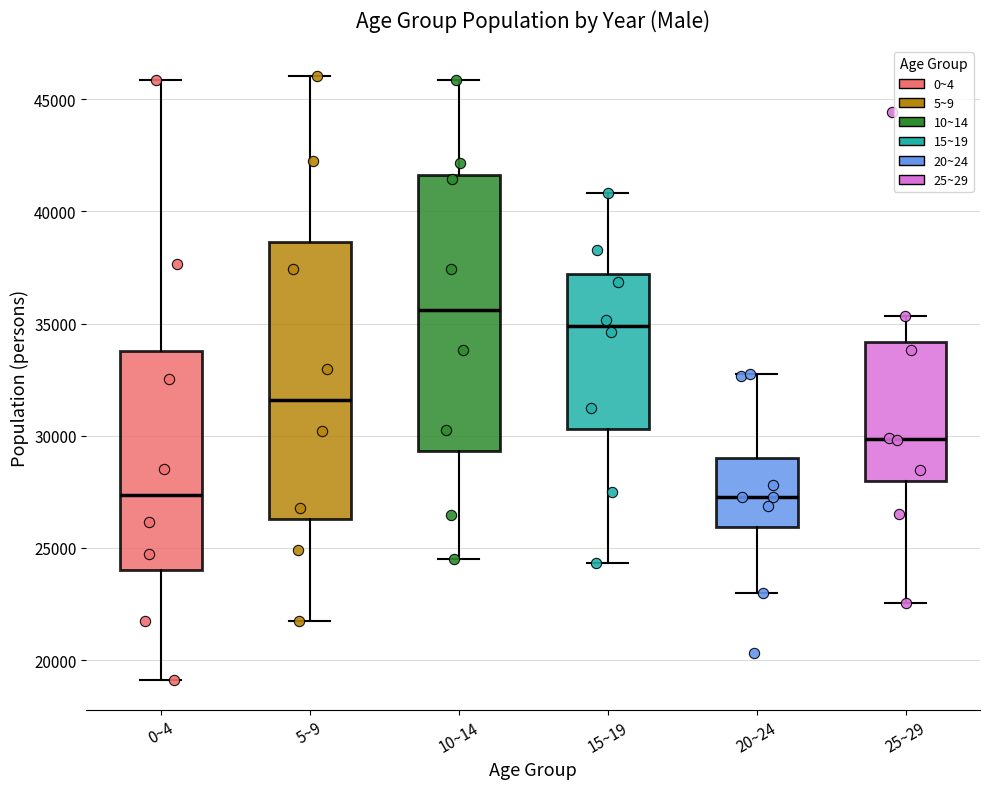

Reading left to right, transcribe this box plot: for each box, give where its median line is, the range the box spans, and where its two whiskers end, as read against the y-axis. The values are not printed on the chart, so give them approximately, as read against the axis.

0~4: median 27500, box 24000 to 34000, whiskers 19000 to 46000
5~9: median 31500, box 26500 to 38500, whiskers 22000 to 46000
10~14: median 35500, box 29500 to 41500, whiskers 24500 to 46000
15~19: median 35000, box 30500 to 37000, whiskers 24500 to 41000
20~24: median 27500, box 26000 to 29000, whiskers 23000 to 33000
25~29: median 30000, box 28000 to 34000, whiskers 22500 to 35500